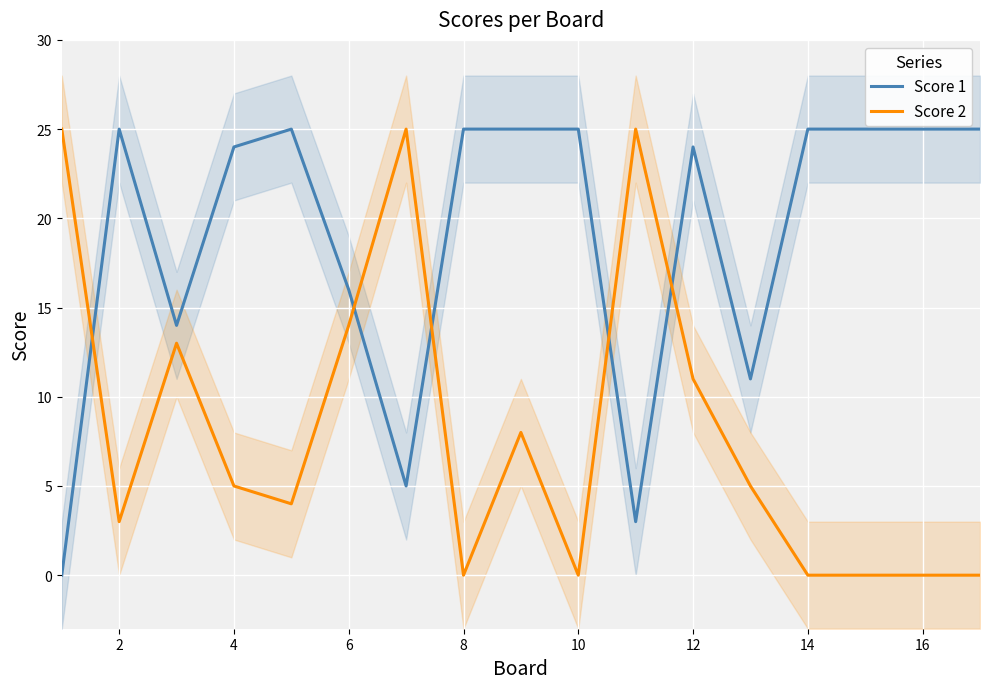

Which series ends up on top after the final intersection of Score 1 and Score 2?

Score 1